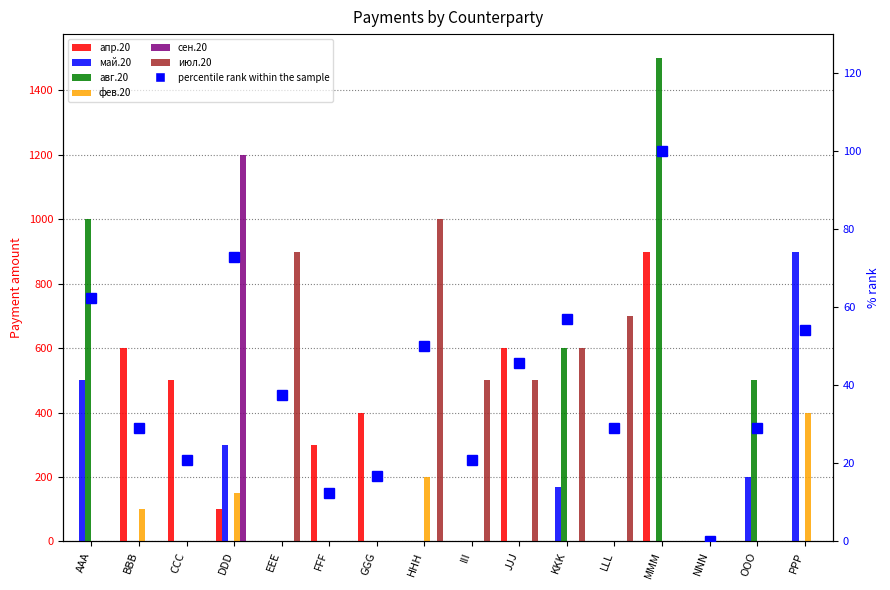

Rank the series at PPP from highest to lowest value.

май.20, фев.20, апр.20, авг.20, сен.20, июл.20